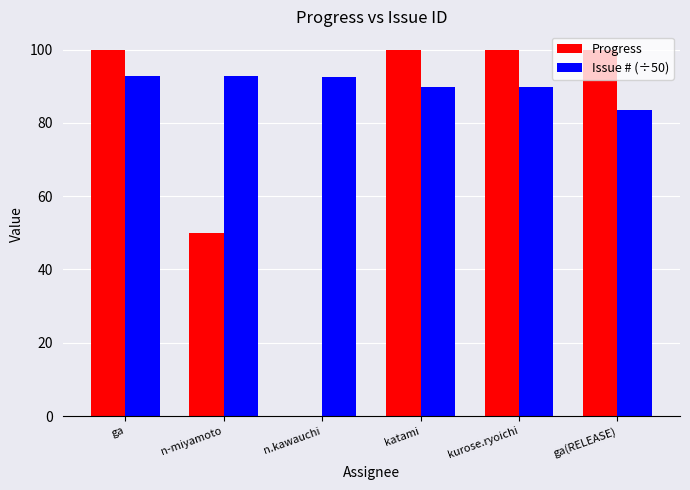

What is the maximum value shown in the chart?

100.0